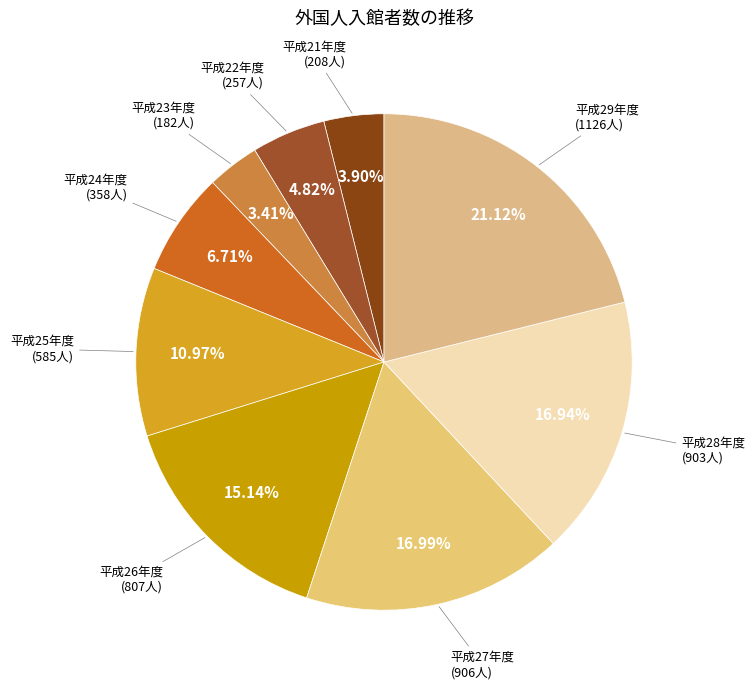

Count the number of slices in the pie.

9